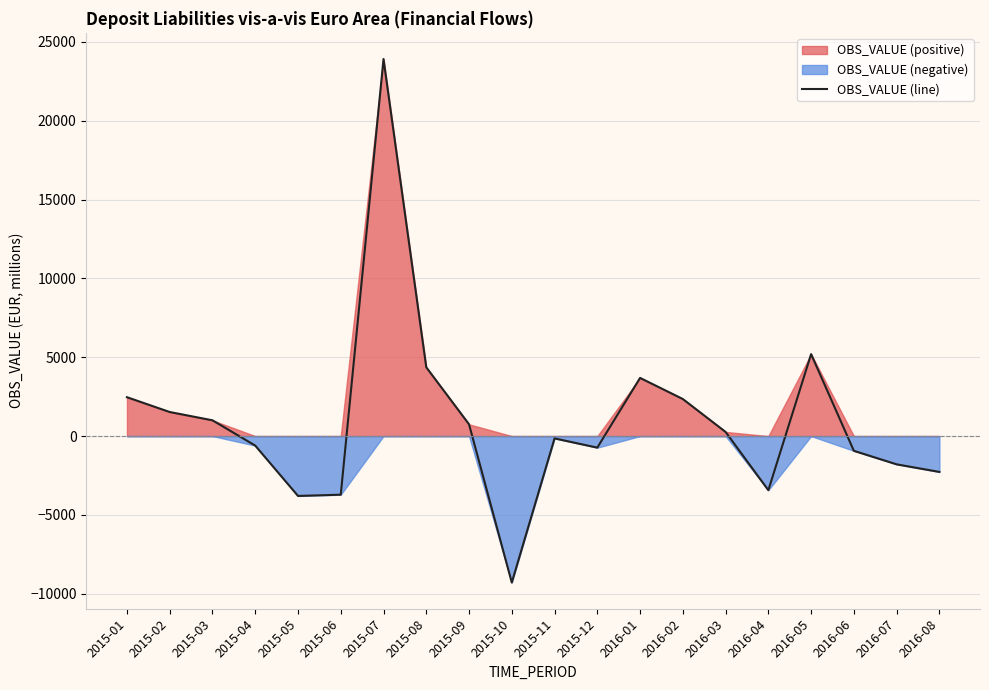

Where is the first local maximum?

2015-07